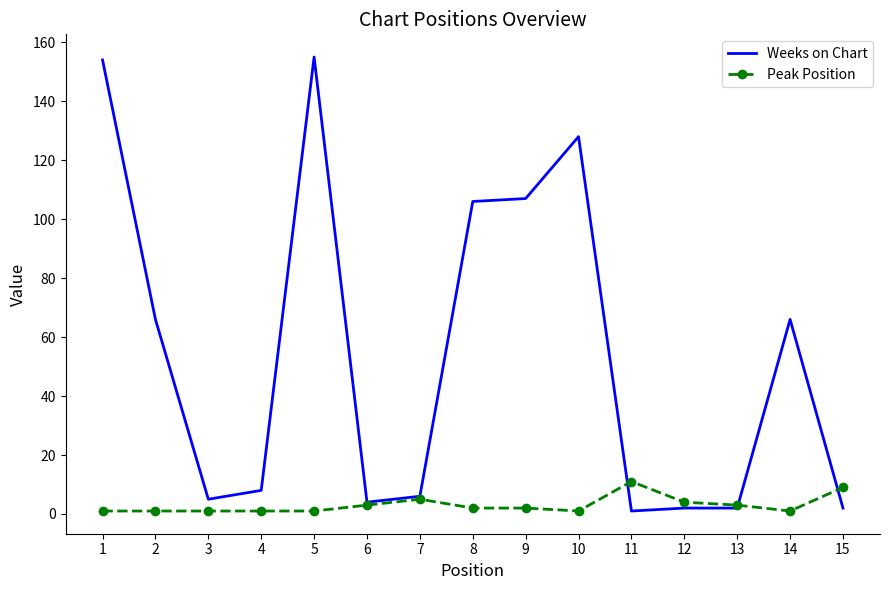

What are all the series names shown in the legend?

Weeks on Chart, Peak Position